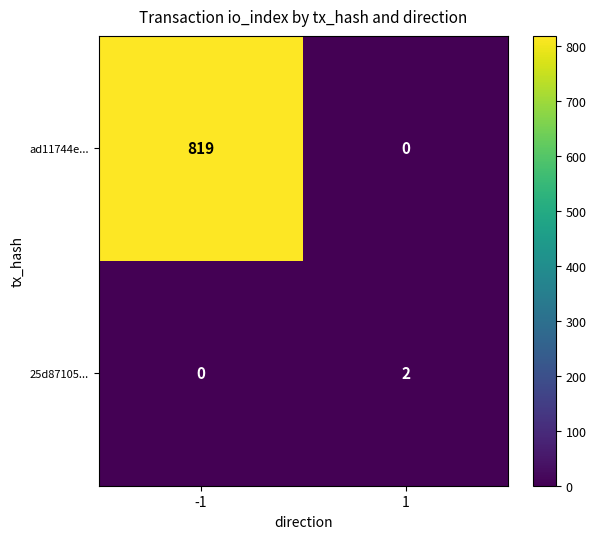

Reading right to left, what are all the values shown in this chart?

ad11744e...: 1=0	-1=819
25d87105...: 1=2	-1=0